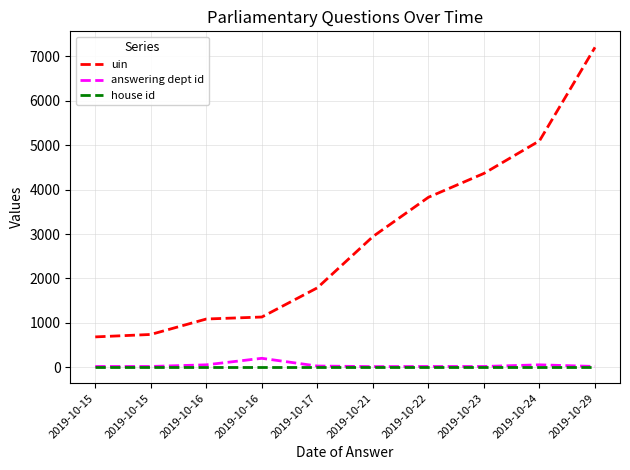

What is the difference between the highest and lowest values at 2019-10-16?

1085